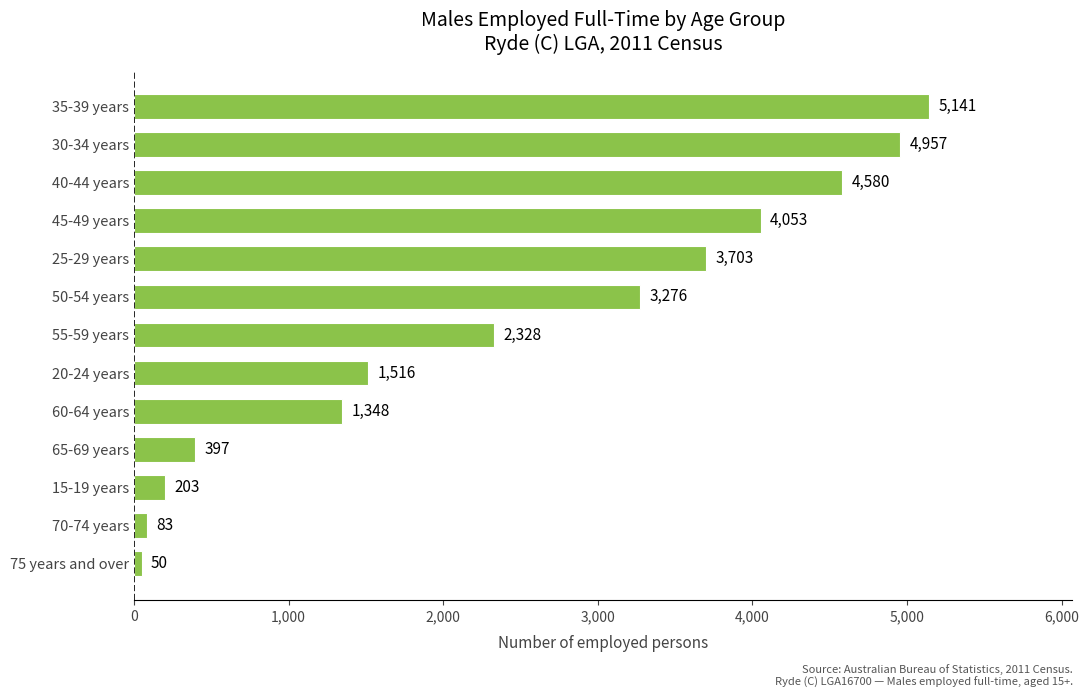

Reading top to bottom, transcribe all the data shown in this chart.

35-39 years=5141	30-34 years=4957	40-44 years=4580	45-49 years=4053	25-29 years=3703	50-54 years=3276	55-59 years=2328	20-24 years=1516	60-64 years=1348	65-69 years=397	15-19 years=203	70-74 years=83	75 years and over=50